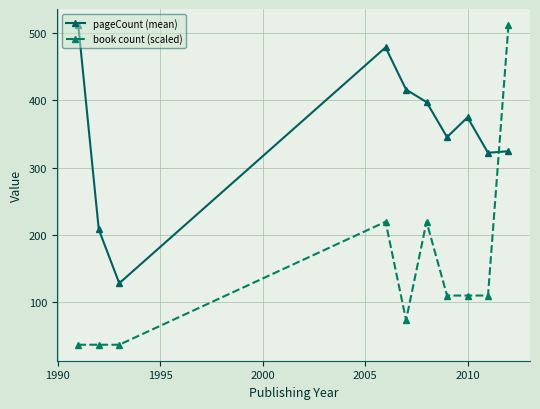

What is the average value of the pageCount (mean) series?

350.6